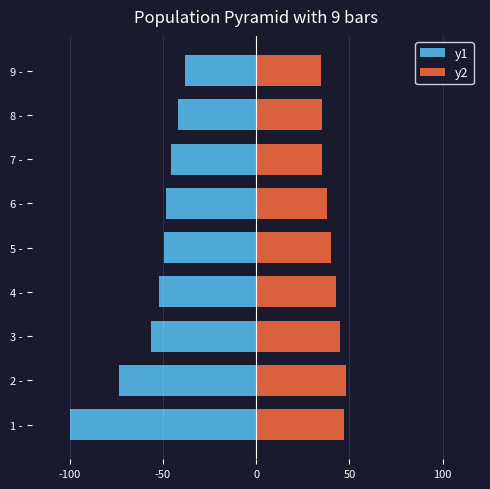

Which series has the largest range (max minus min)?

y1